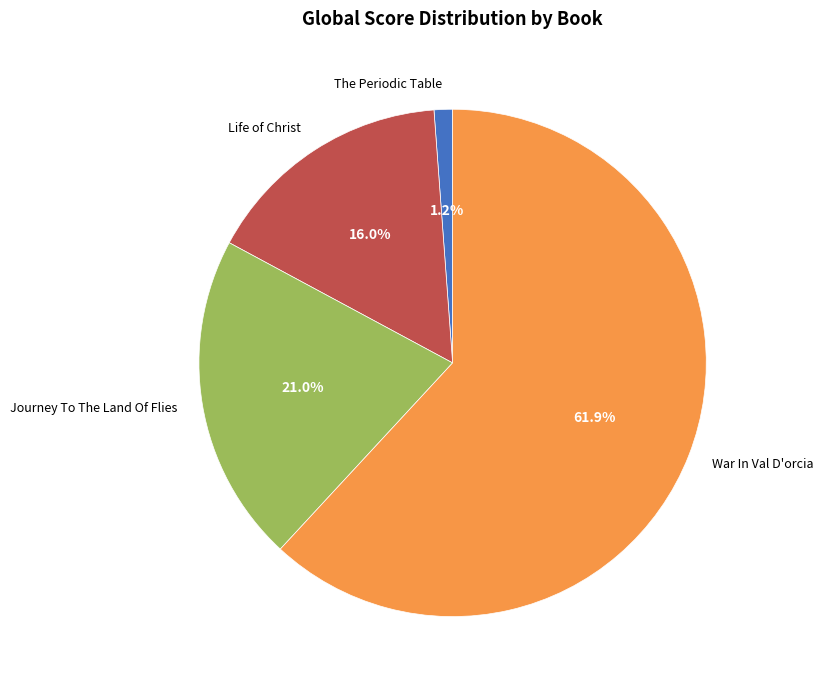

To the nearest percent, what is the average slice percentage?

25%